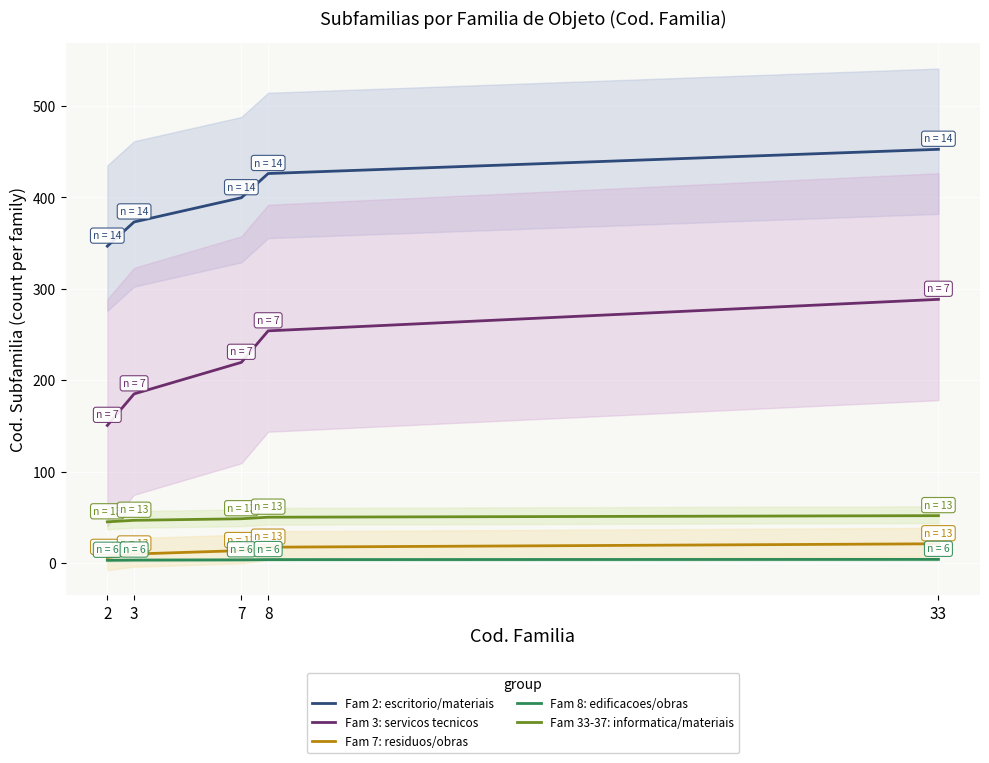

True or false: Fam 3: servicos tecnicos and Fam 8: edificacoes/obras cross at least once.

False